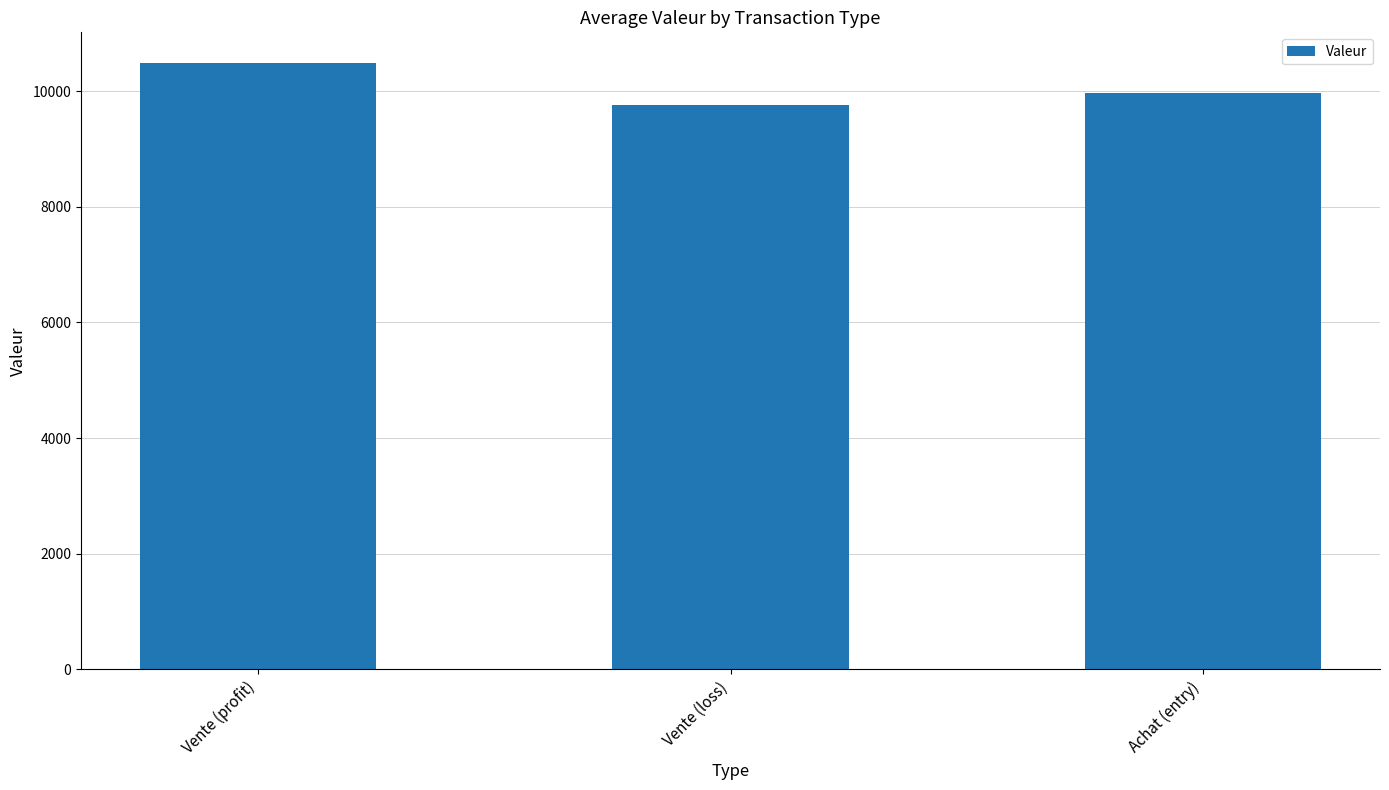

What is the change in value from Vente (profit) to Vente (loss)?

-735.7